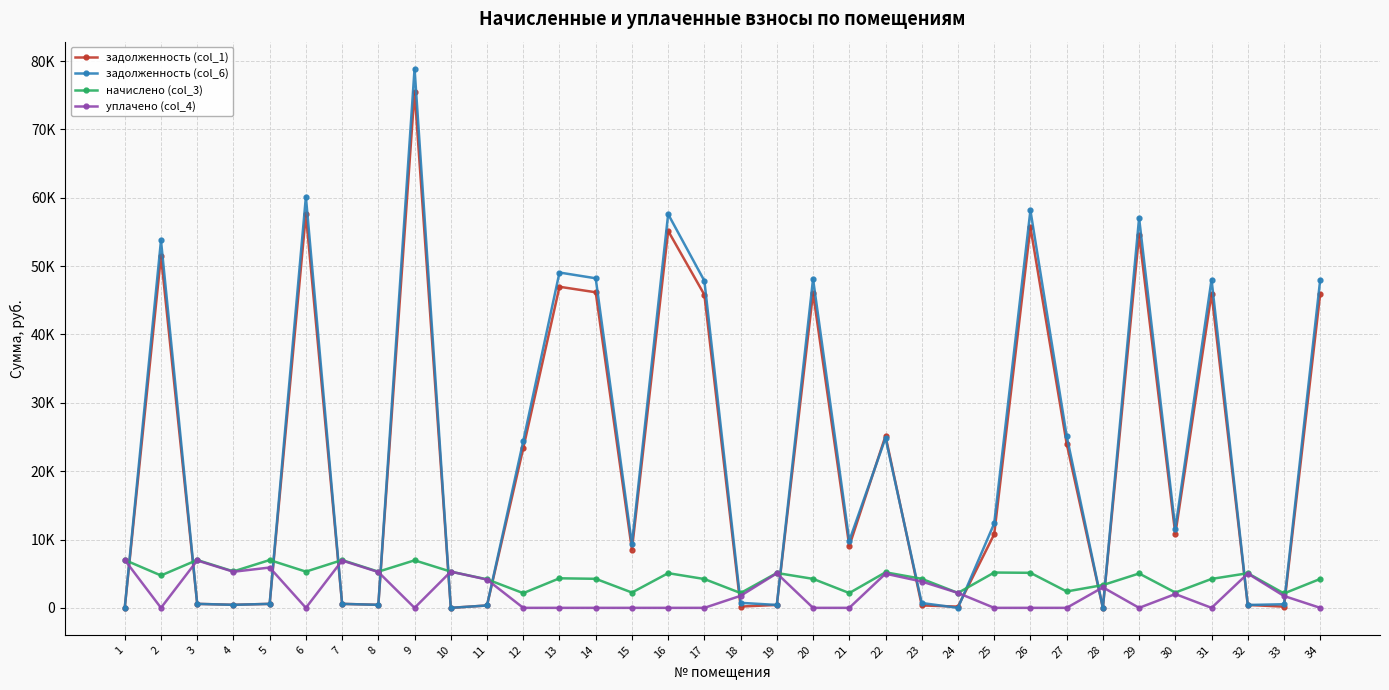

Which series has the largest total across all categories?

задолженность (col_6)